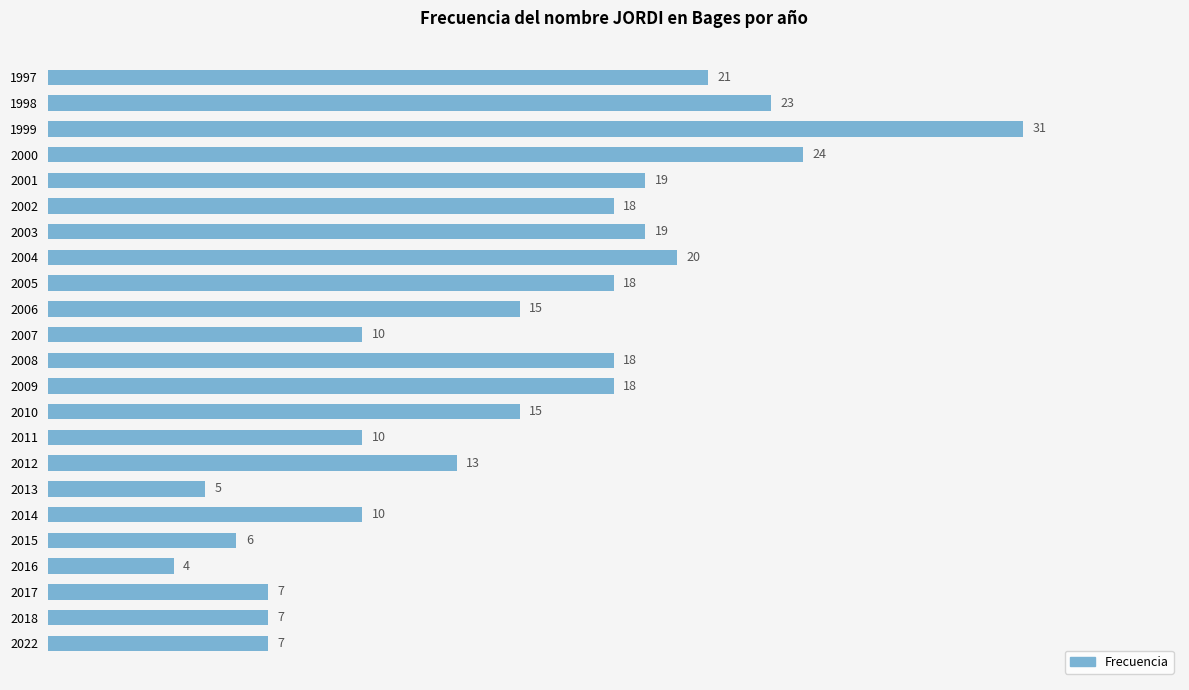

What is the smallest value displayed?

4